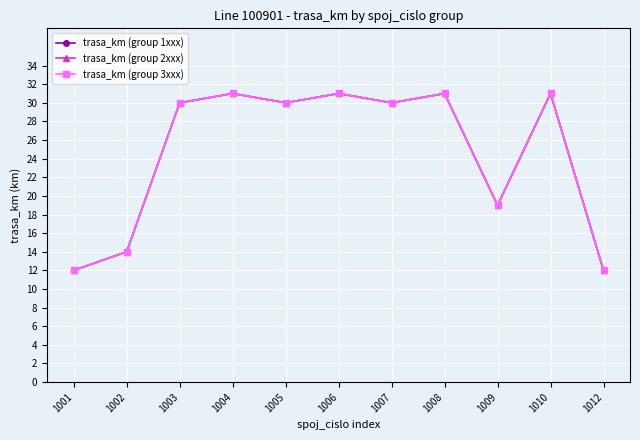

What is the total value across all series at 1012?

36